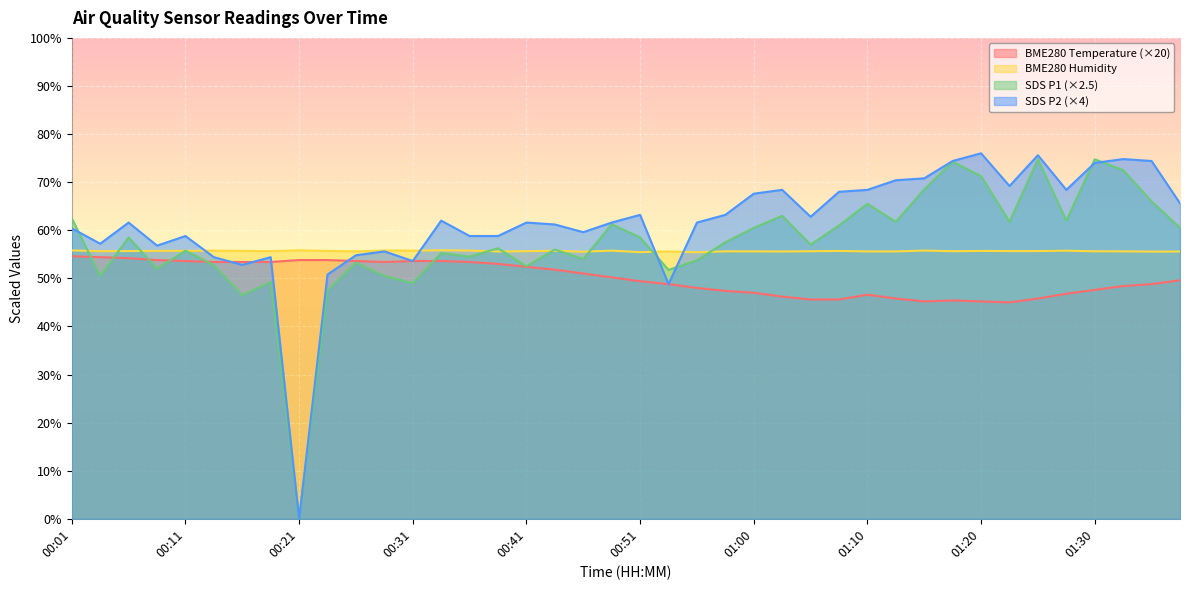

What is the difference between the BME280_temperature values at 01:13 and 00:16?

7.6